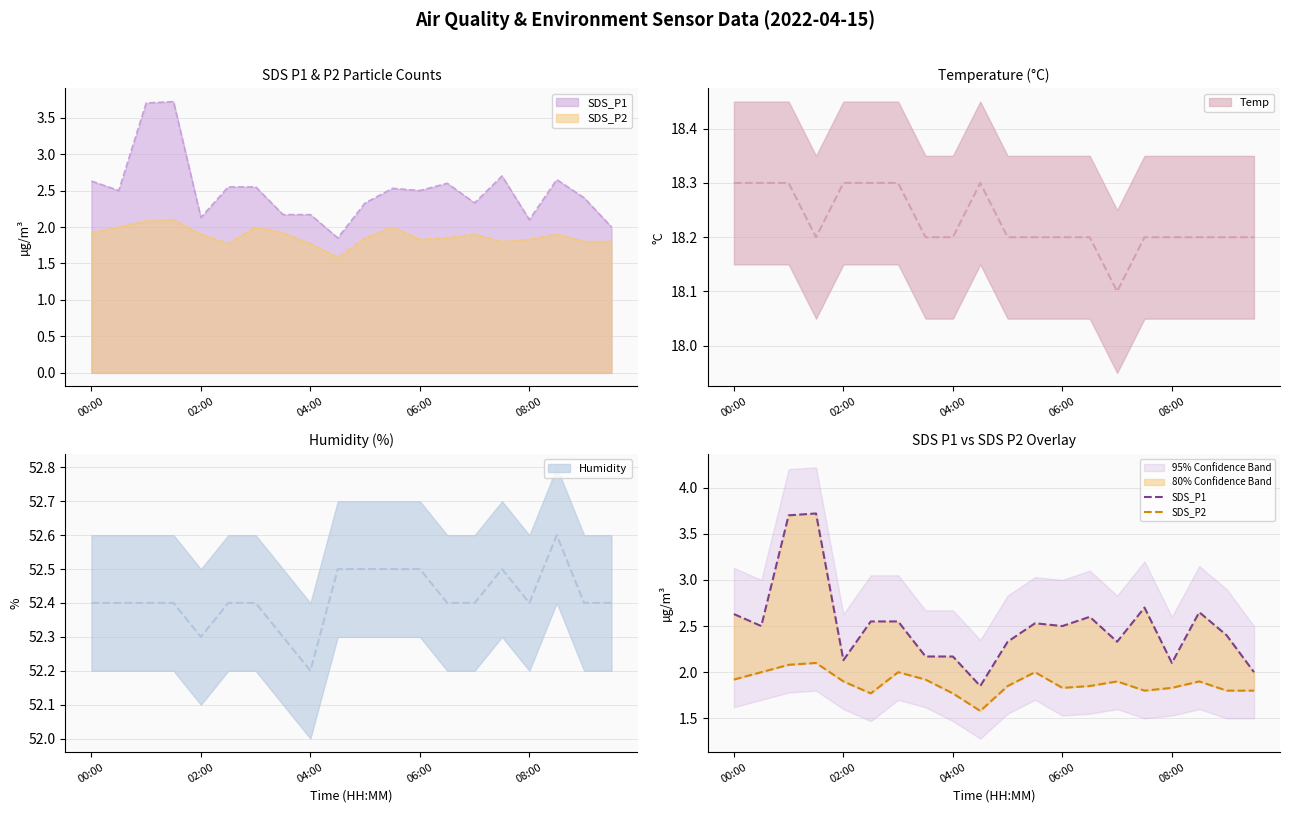

Where is SDS_P2 nearest to the value 1?

9